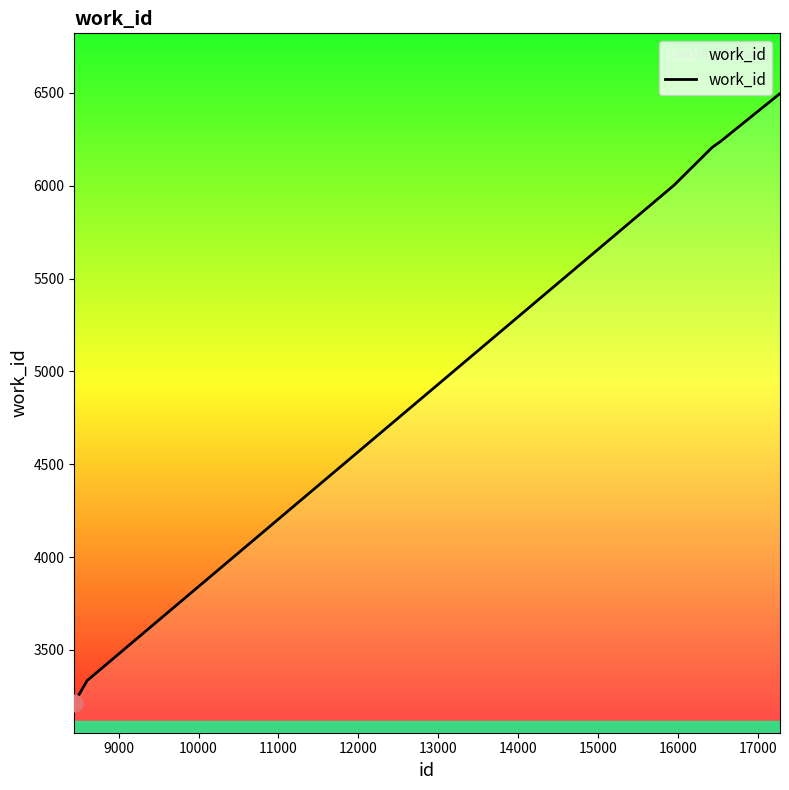

What is the difference between the maximum and second lowest values?

3161